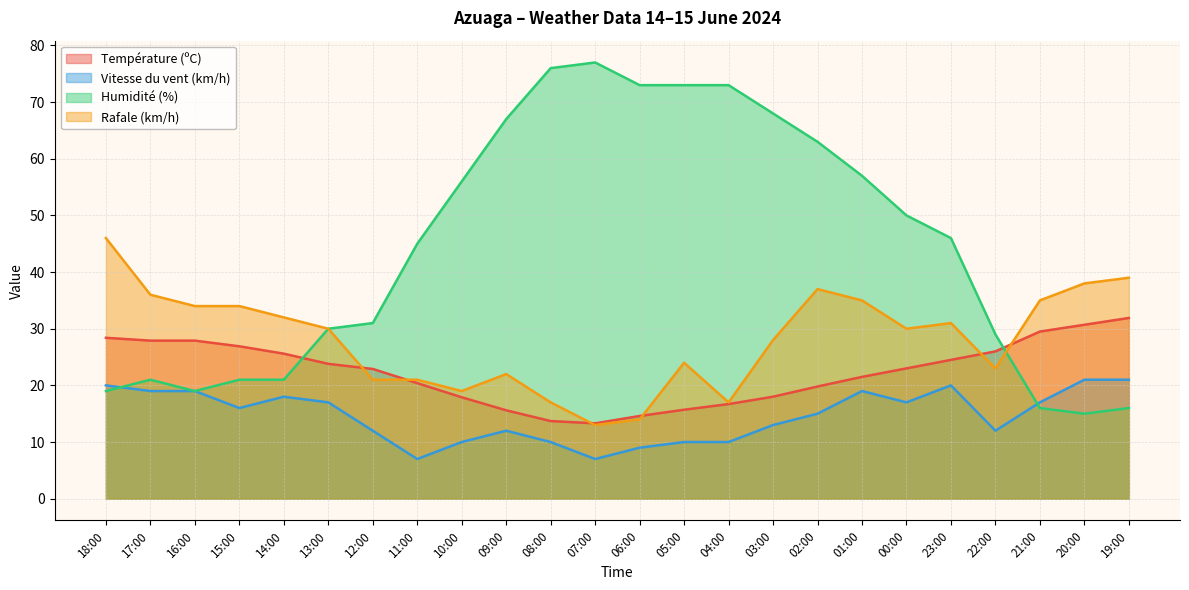

Is it true that Température (ºC) equals 11.2 at 00:00?

False